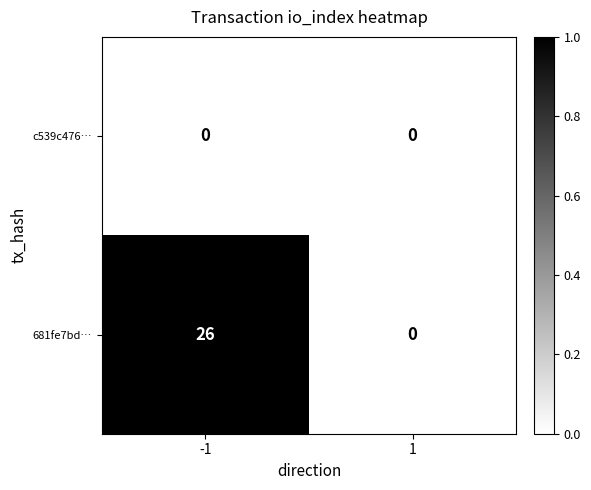

What is the greatest value displayed?

26